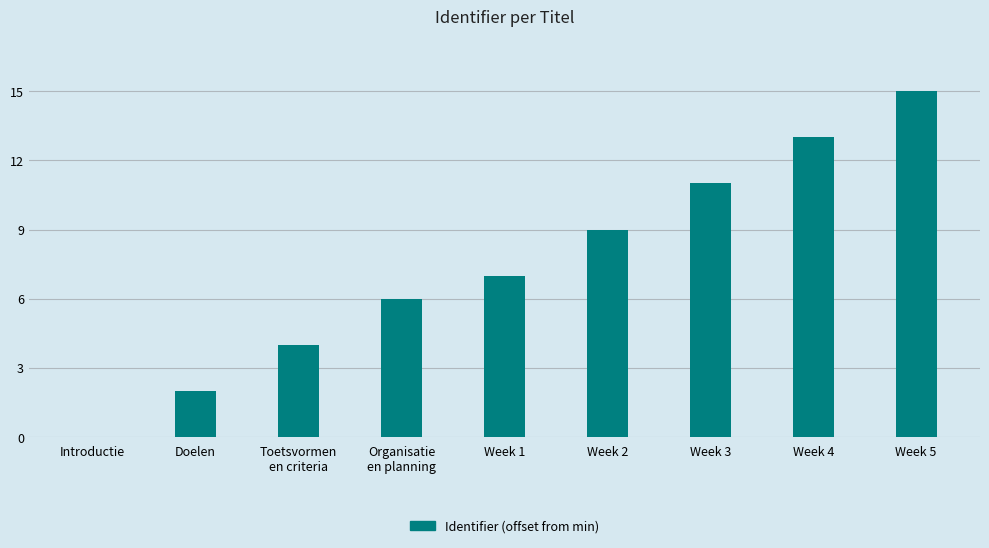

Which label corresponds to the largest value in the chart?

Week 5